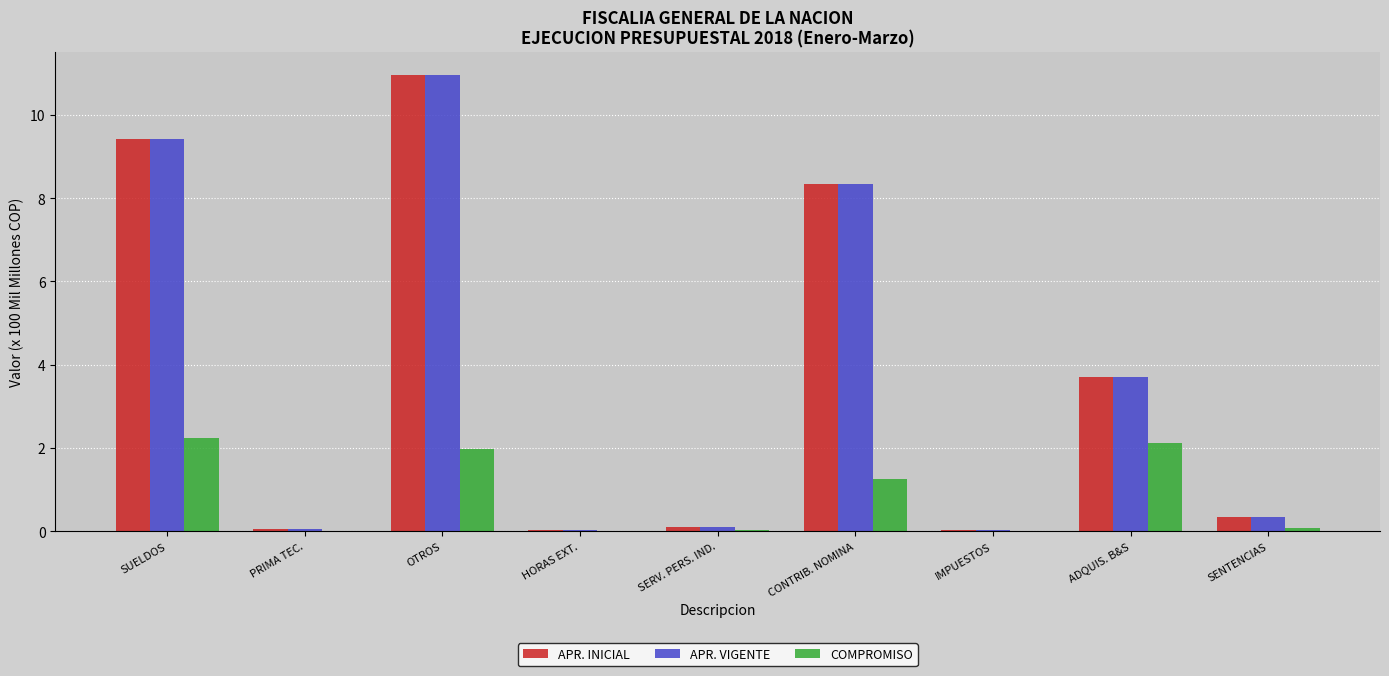

What is the greatest value displayed?

11.0